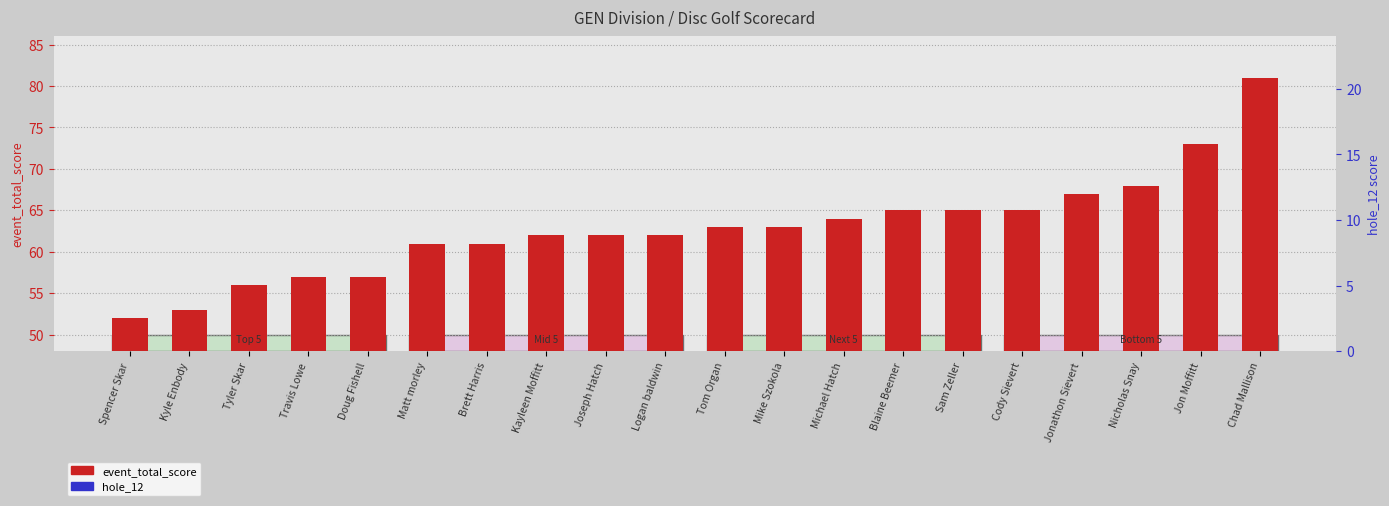

What is the difference between the highest and lowest values at Spencer Skar?

48